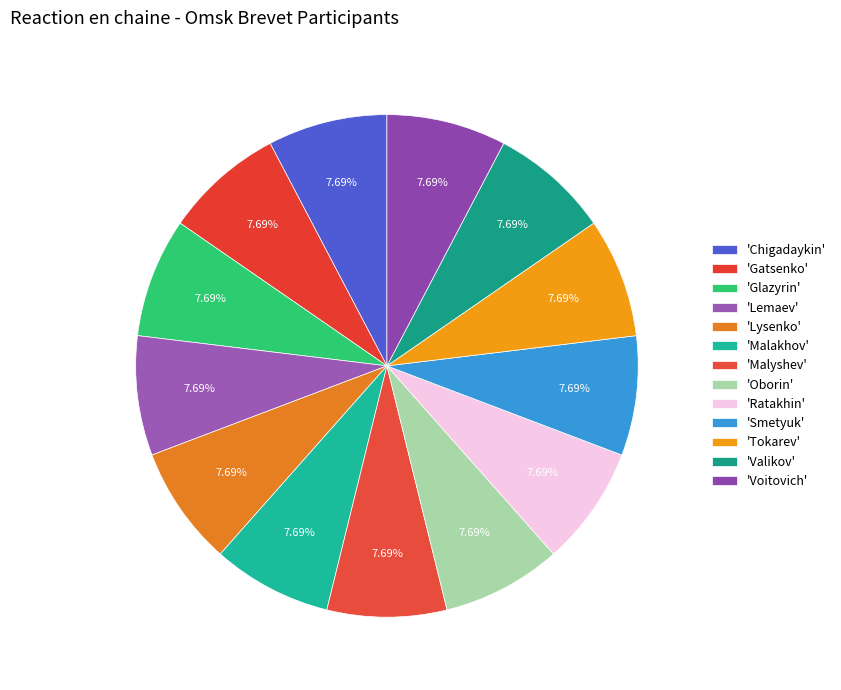

Count the number of slices in the pie.

13